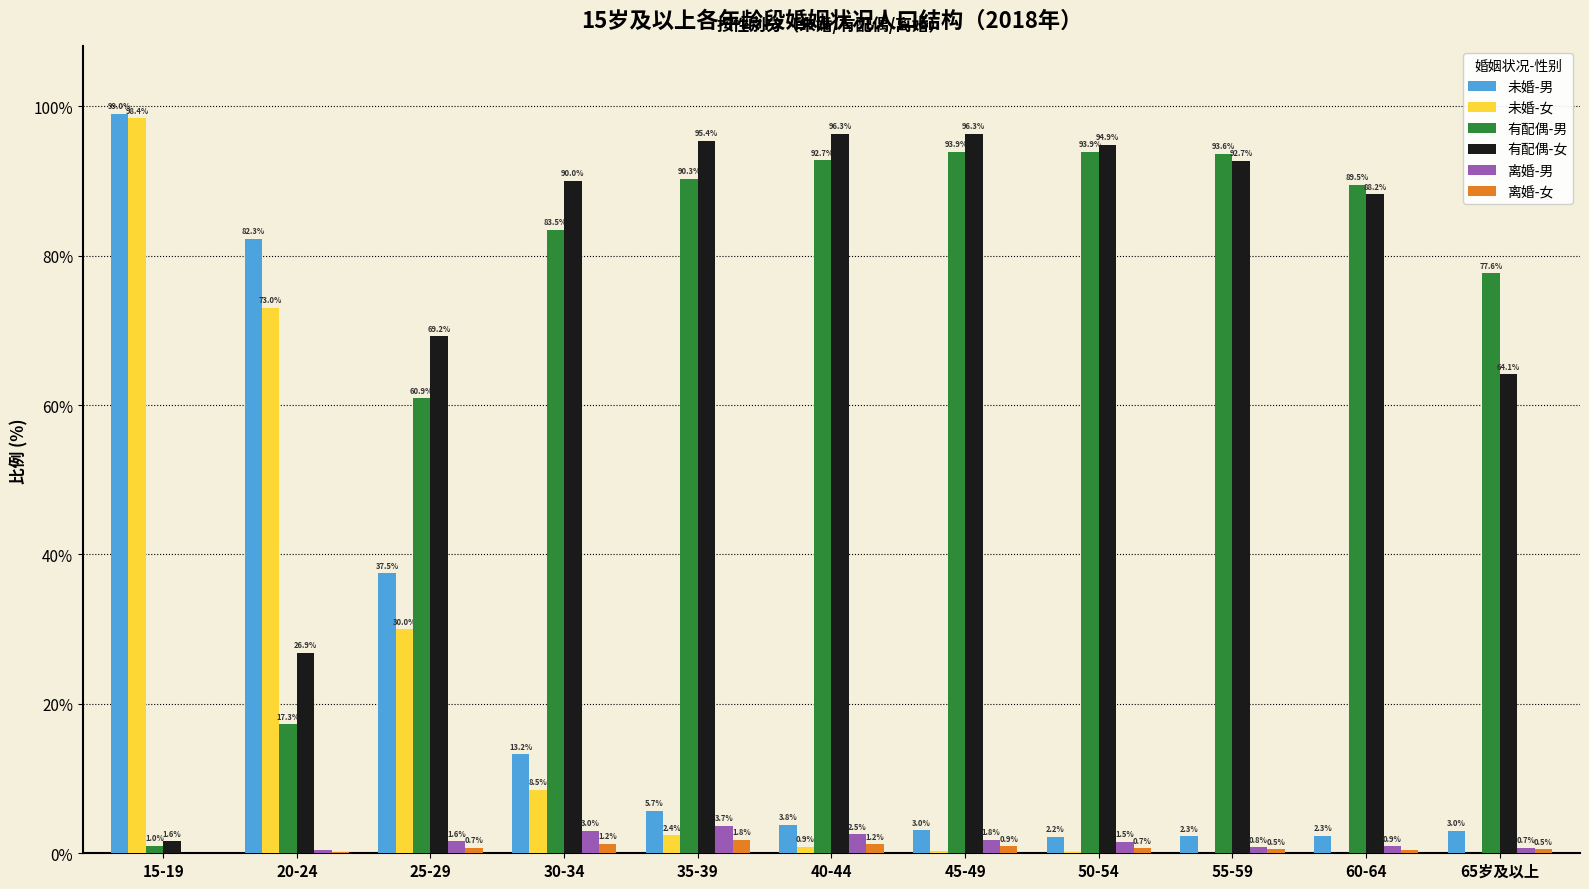

Is the value of 离婚-男 at 25-29 greater than the value of 未婚-男 at 45-49?

No